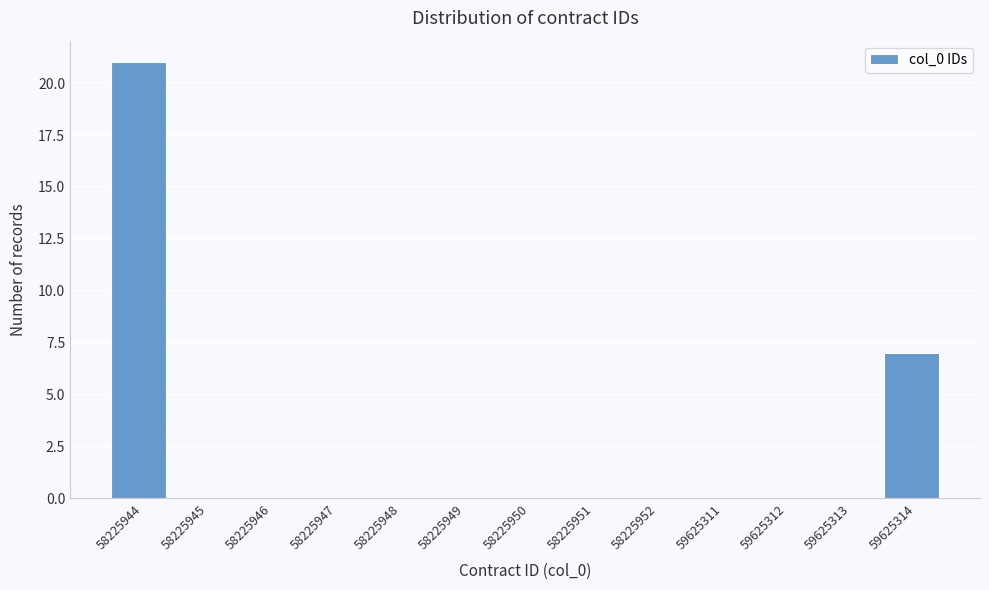

Reading right to left, transcribe all the data shown in this chart.

59625314=7	59625313=0	59625312=0	59625311=0	58225952=0	58225951=0	58225950=0	58225949=0	58225948=0	58225947=0	58225946=0	58225945=0	58225944=21